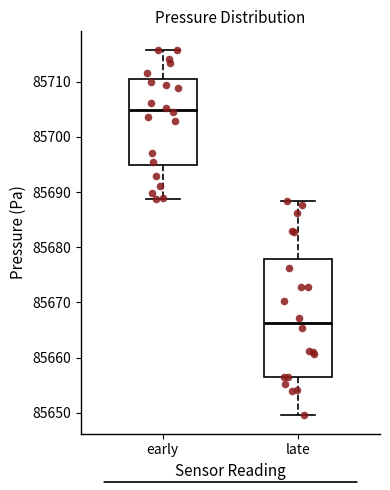

Which box is the tallest, from its lower edge to its upper edge?

late